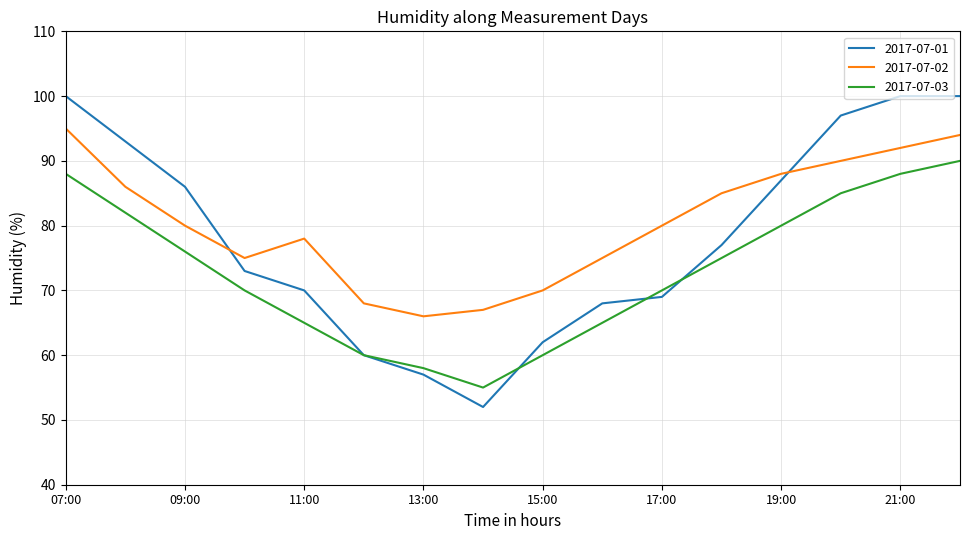

Which series has the widest spread of values?

2017-07-01